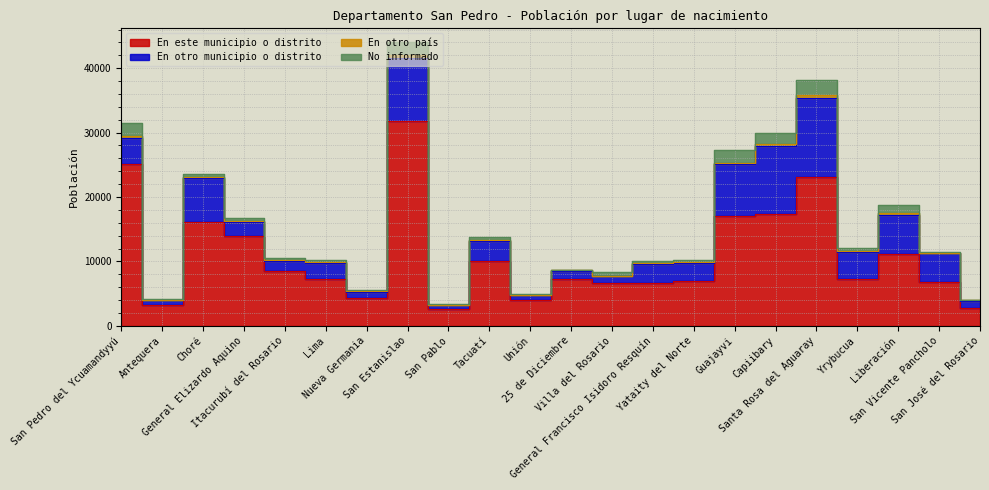

List the labels in order of En este municipio o distrito value, largest first.

San Estanislao, San Pedro del Ycuamandyyú, Santa Rosa del Aguaray, Capiibary, Guajayvi, Choré, General Elizardo Aquino, Liberación, Tacuatí, Itacurubí del Rosario, Lima, Yrybucua, 25 de Diciembre, Yataity del Norte, San Vicente Pancholo, General Francisco Isidoro Resquín, Villa del Rosario, Nueva Germania, Unión, Antequera, San José del Rosario, San Pablo